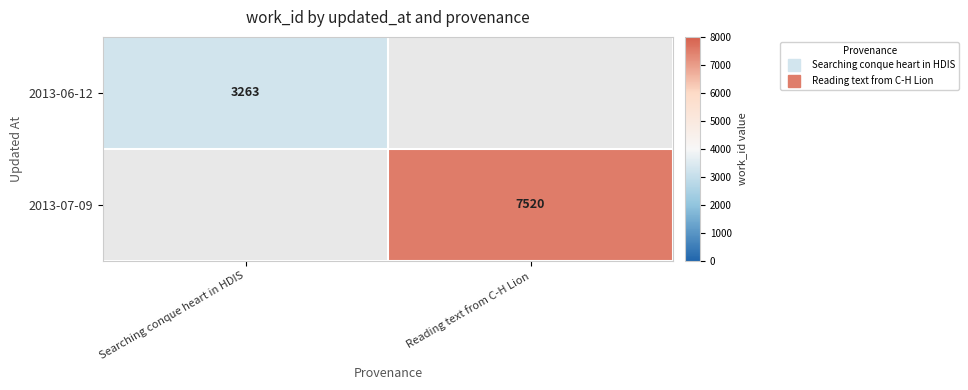

Is the value of 2013-07-09 at Reading text from C-H Lion greater than the value of 2013-06-12 at Searching conque heart in HDIS?

Yes